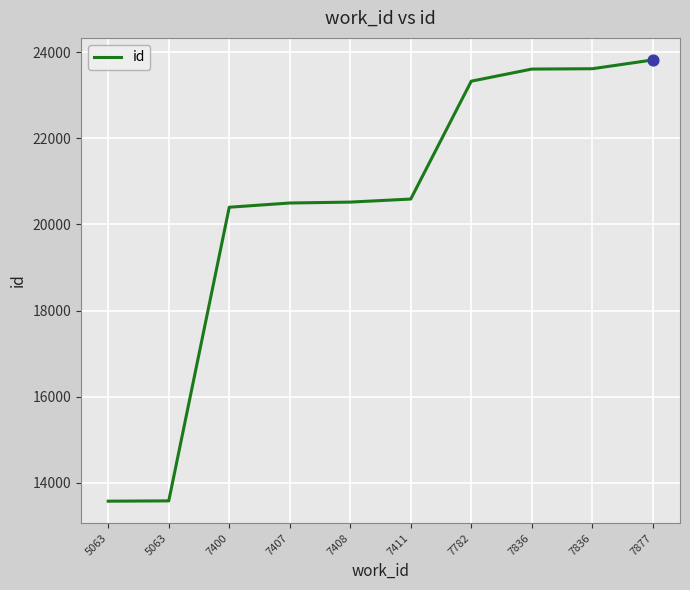

Does the chart have visible grid lines?

Yes